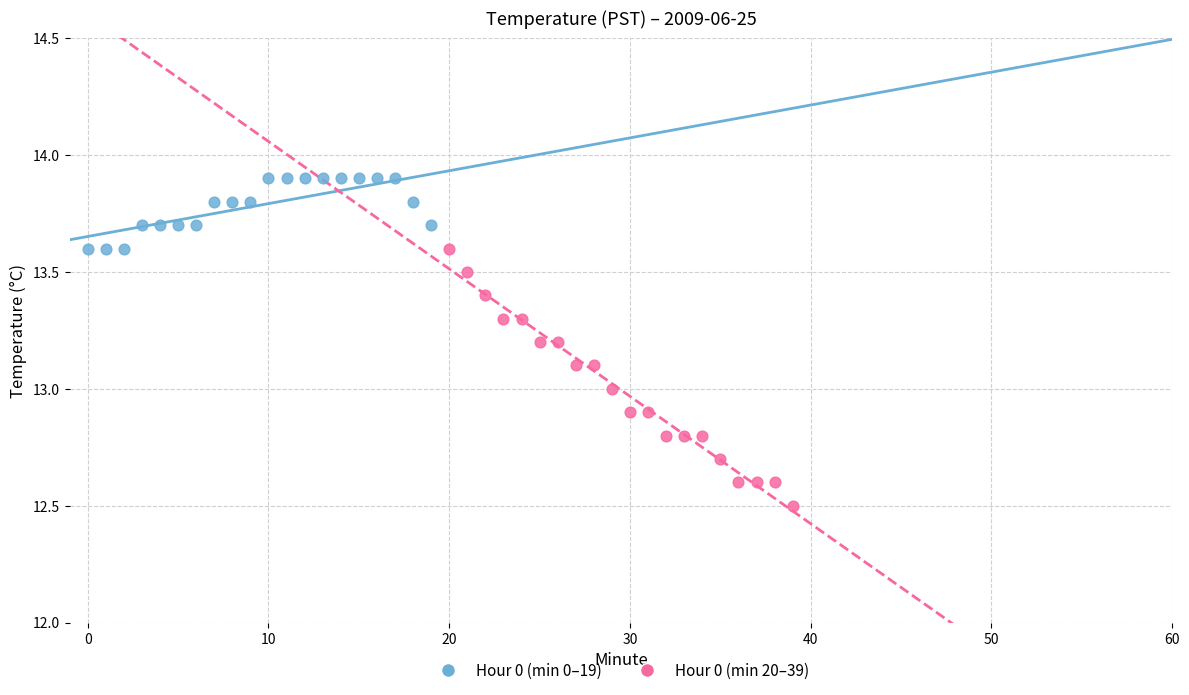

Which series reaches the maximum Y coordinate?

Hour 0 (min 0–19)